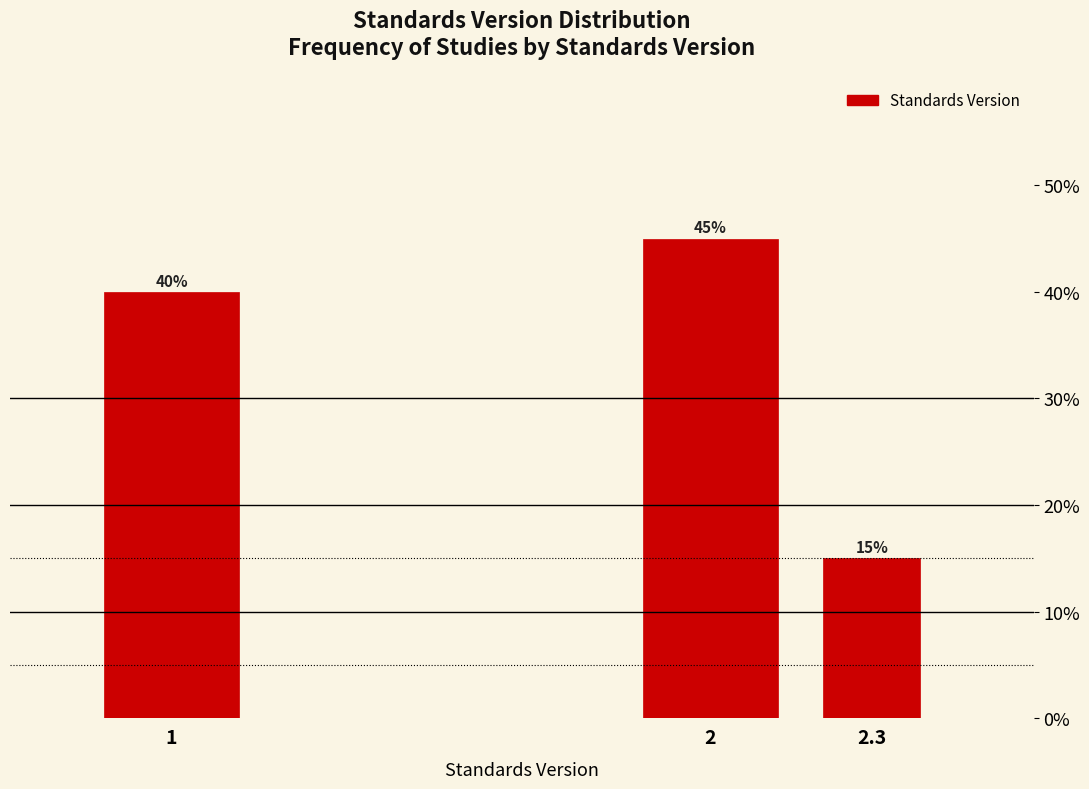

Reading left to right, extract all data points from this chart.

1=40	2=45	2.3=15